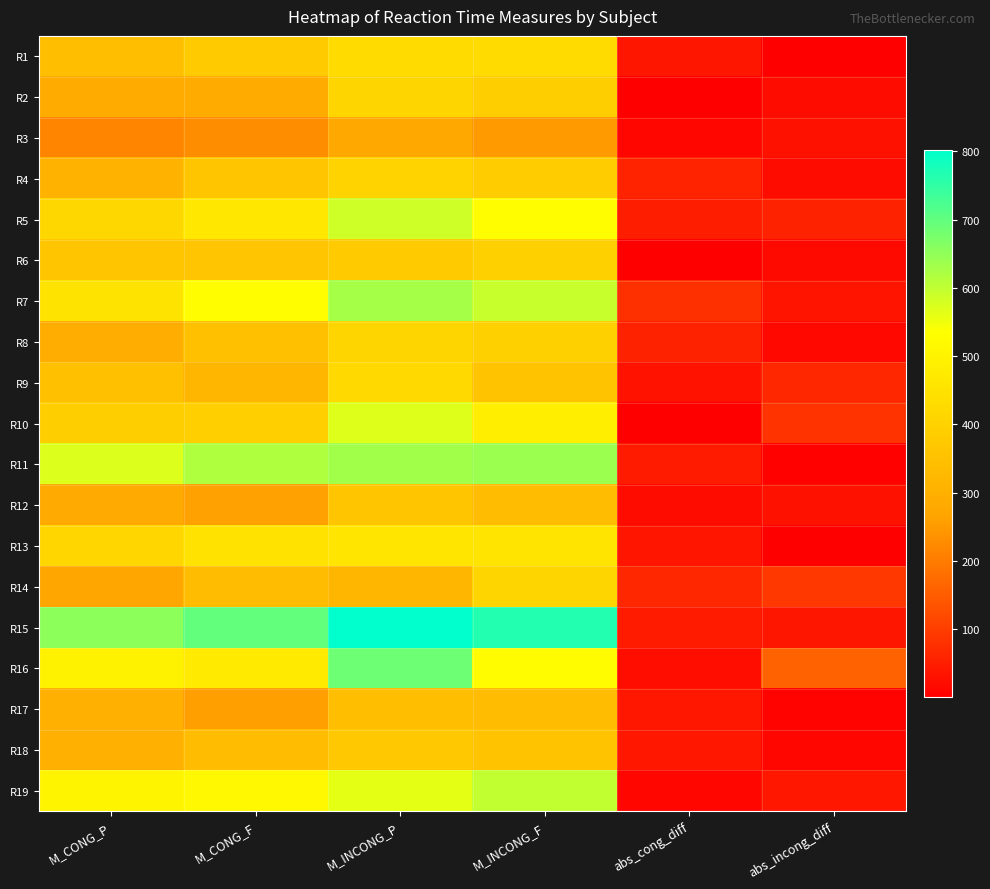

At abs_cong_diff, list the series in order from smallest to largest.

R2, R10, R6, R19, R3, R12, R16, R9, R13, R1, R18, R17, R15, R11, R5, R8, R4, R14, R7